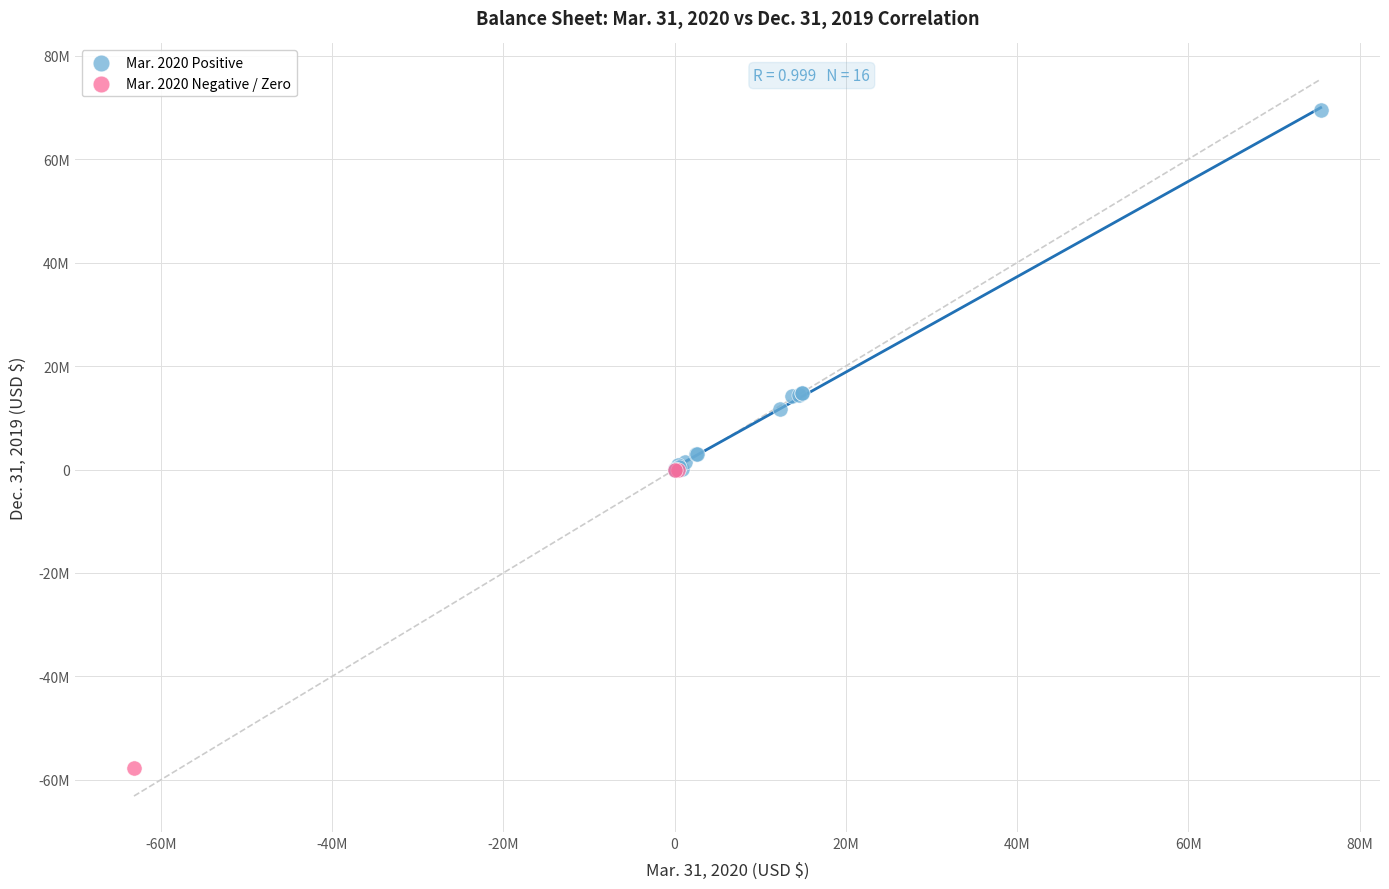

What are all the series names shown in the legend?

Mar. 2020 Positive, Mar. 2020 Negative / Zero